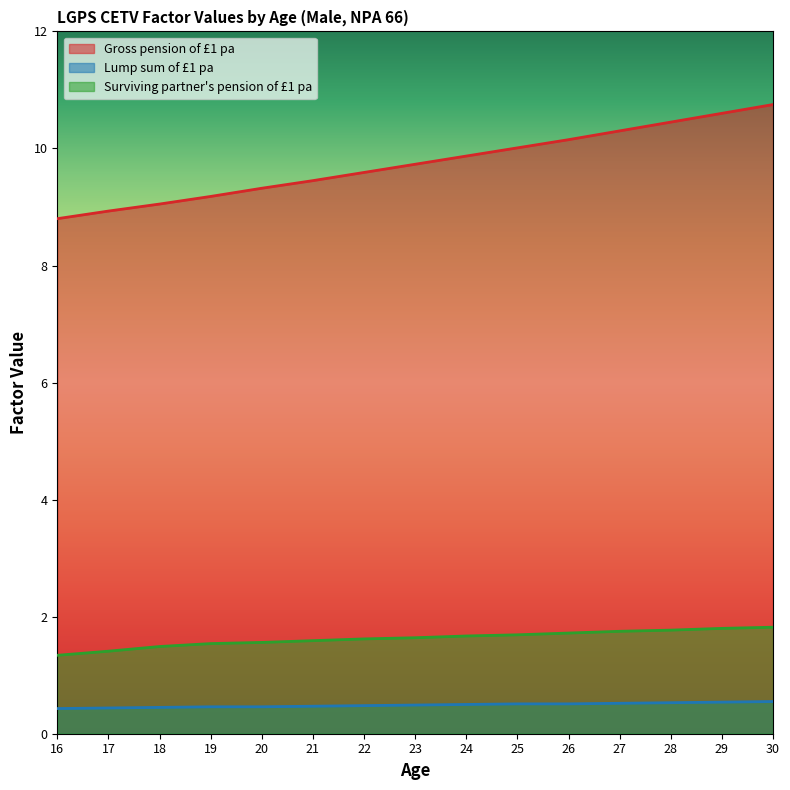

Where is Lump sum of £1 pa nearest to the value 0?

16